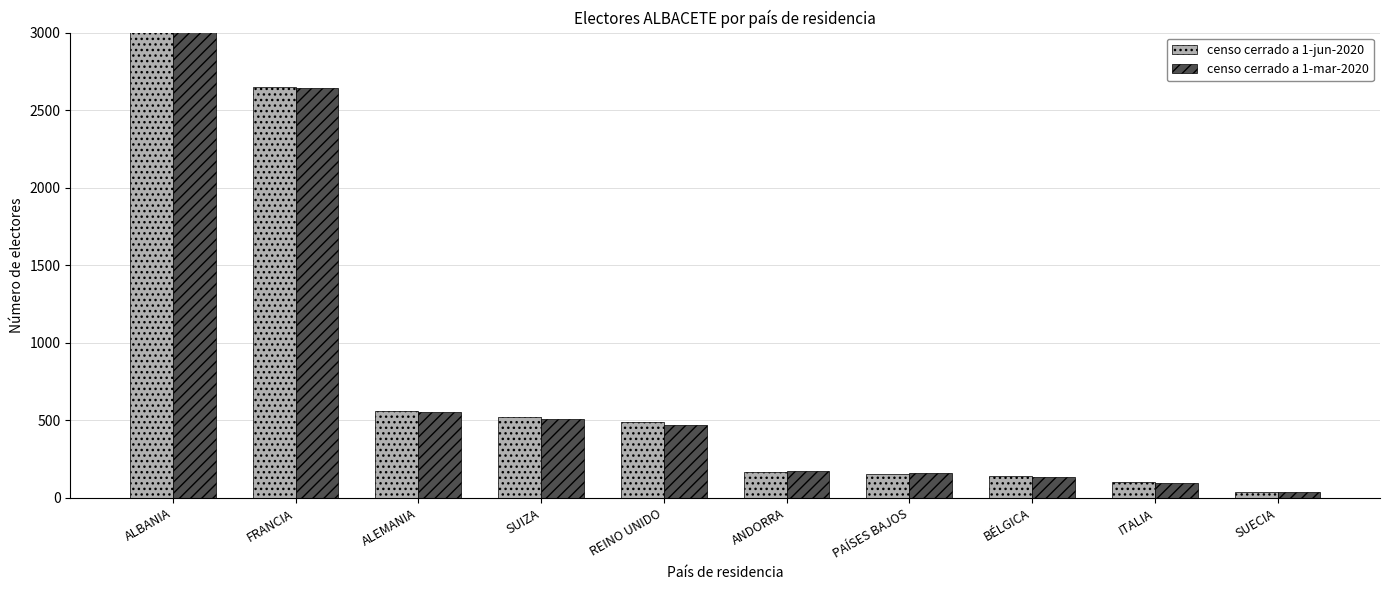

What is the greatest value displayed?

7631